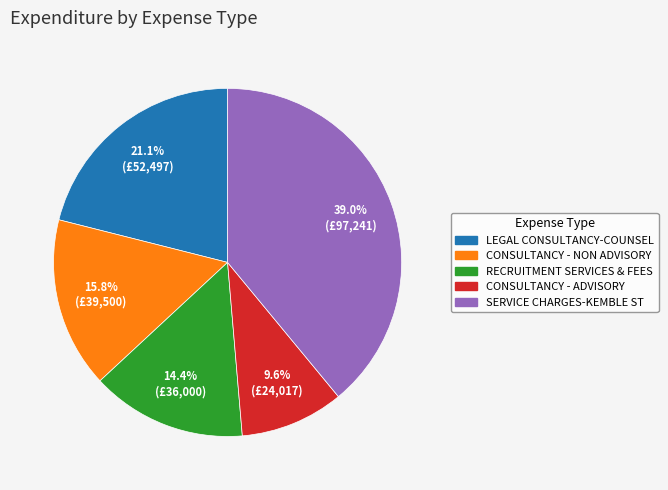

Combined, what portion of the pie is SERVICE CHARGES-KEMBLE ST and CONSULTANCY - ADVISORY?

48.6%